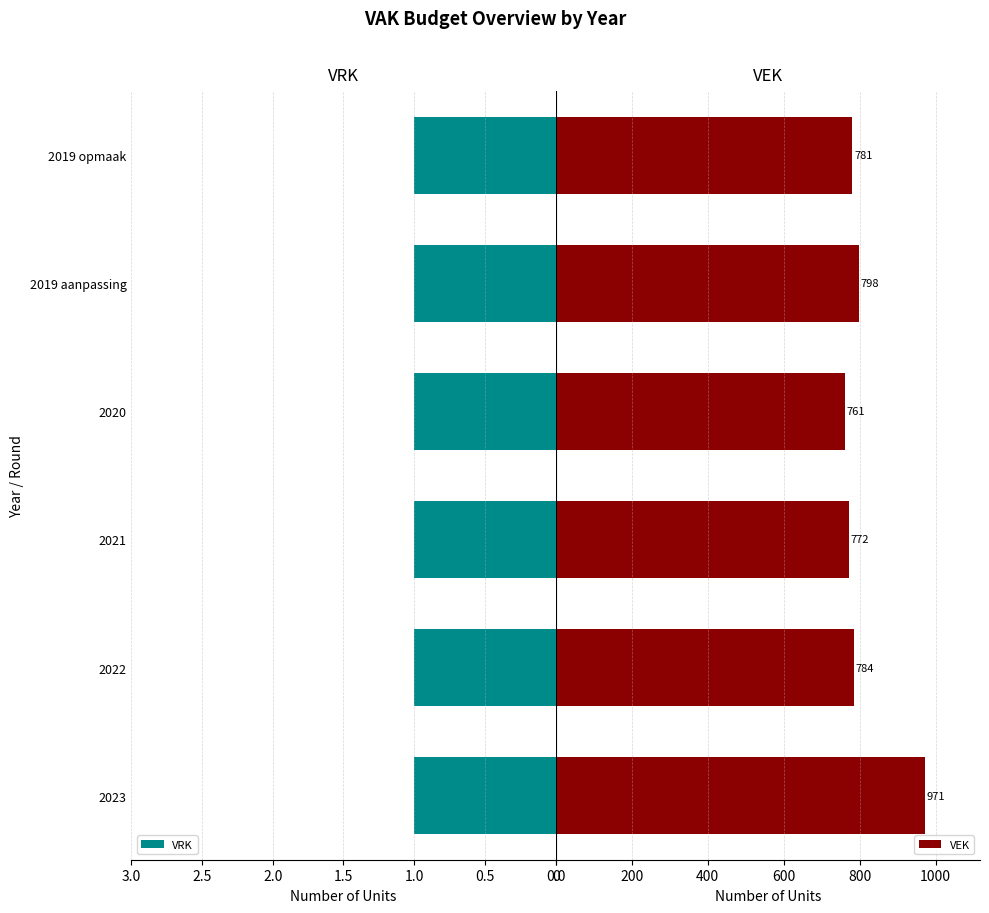

What is the difference between the second highest and second lowest values in the VEK series?

26